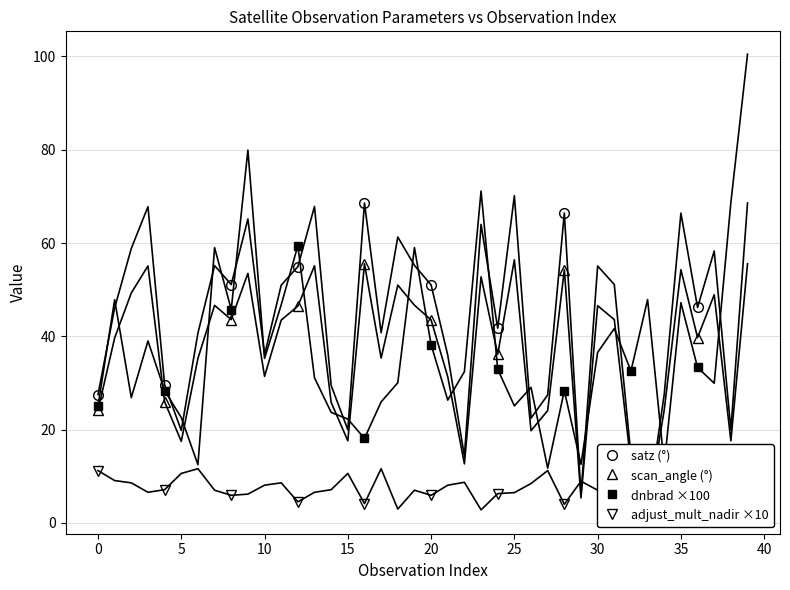

Where is dnbrad ×100 nearest to the value 38?

20